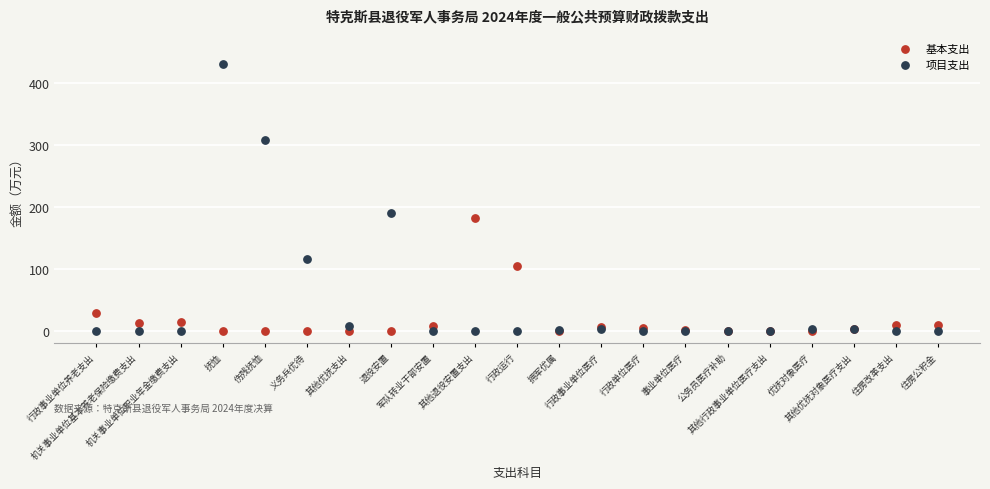

Which series has the largest Y range (max minus min)?

项目支出